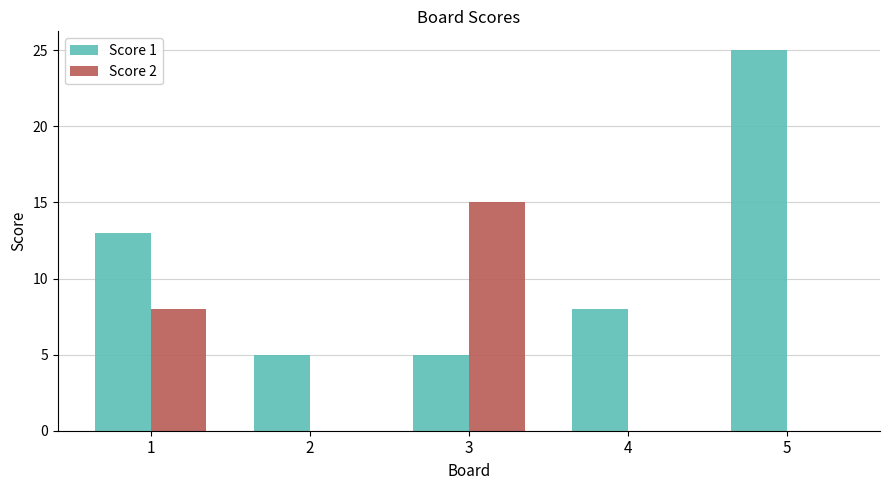

The Score 2 series shows 13 at 1. True or false?

False